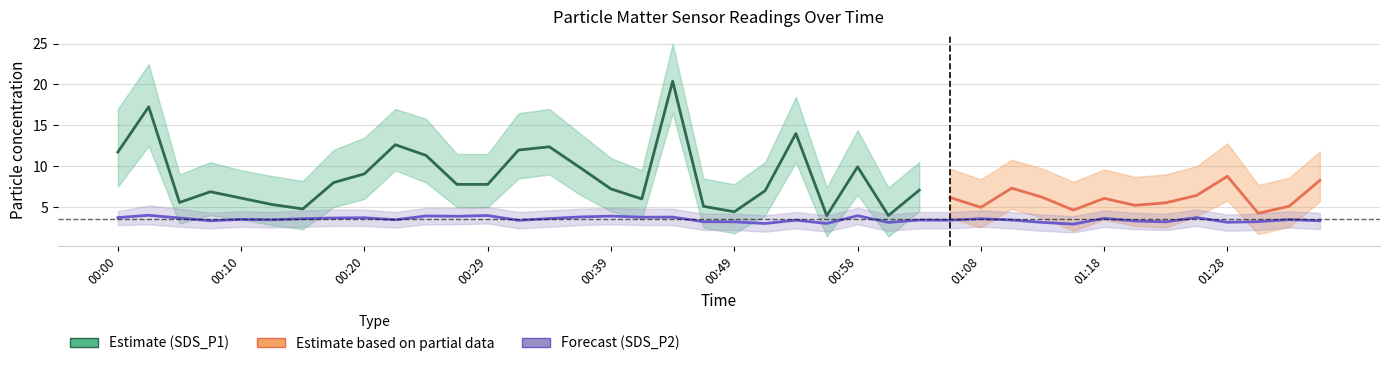

Count the number of categories in the chart.

40